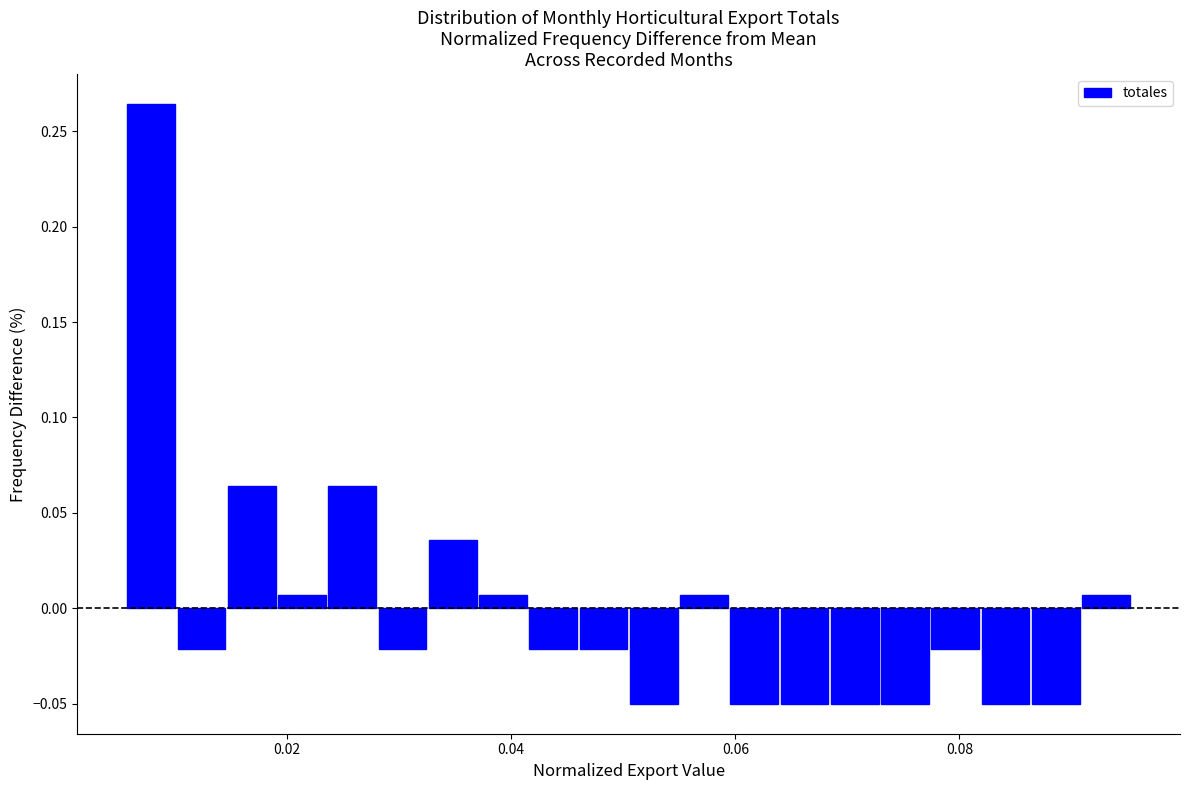

Read against the x-axis, roughly where is the centre of the tallest bar?

0.008